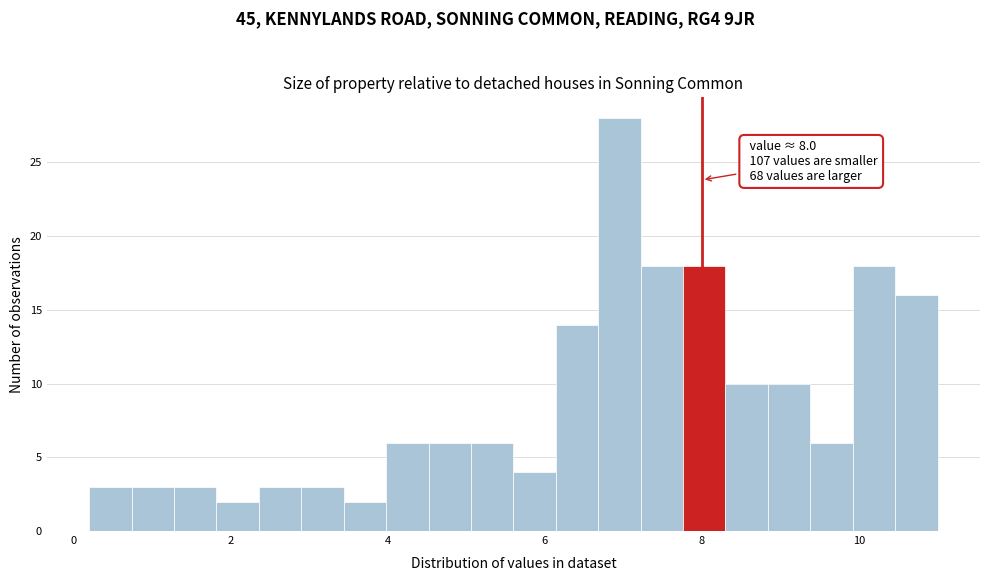

Read against the x-axis, roughly where is the centre of the tallest bar?

7.0